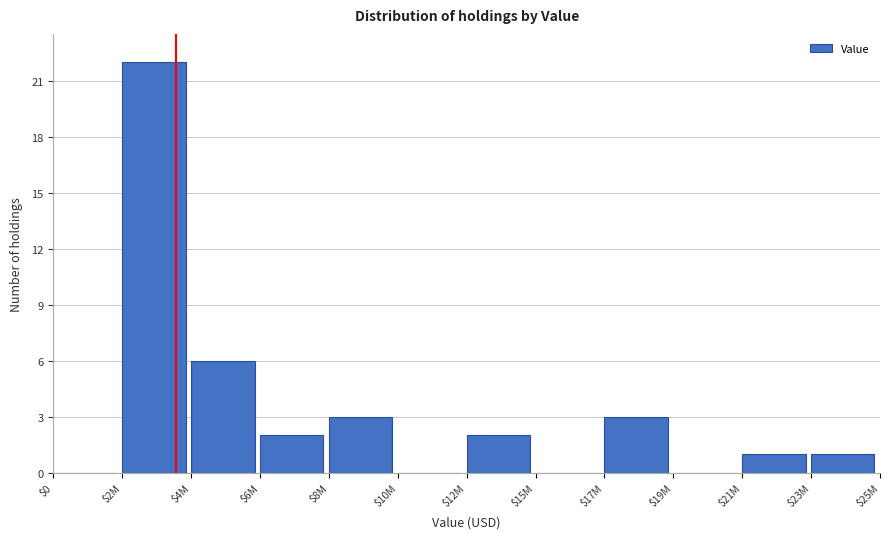

At which category does the chart reach its peak across all series?

$2M